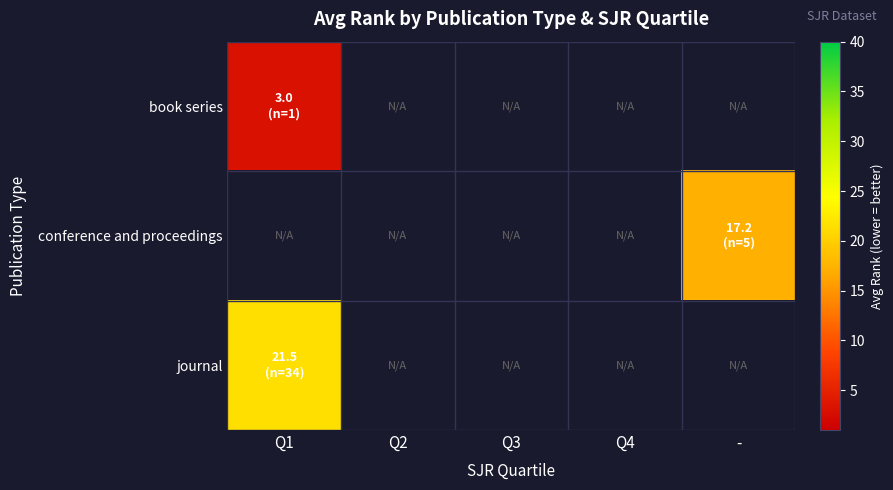

What is the highest value of the book series series?

3.0